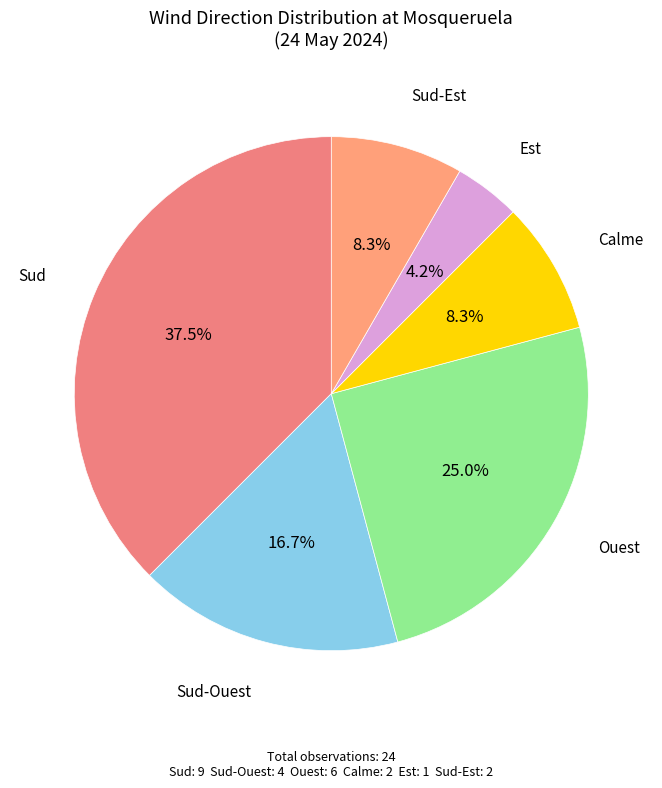

Is there any slice that represents more than half of the pie?

No